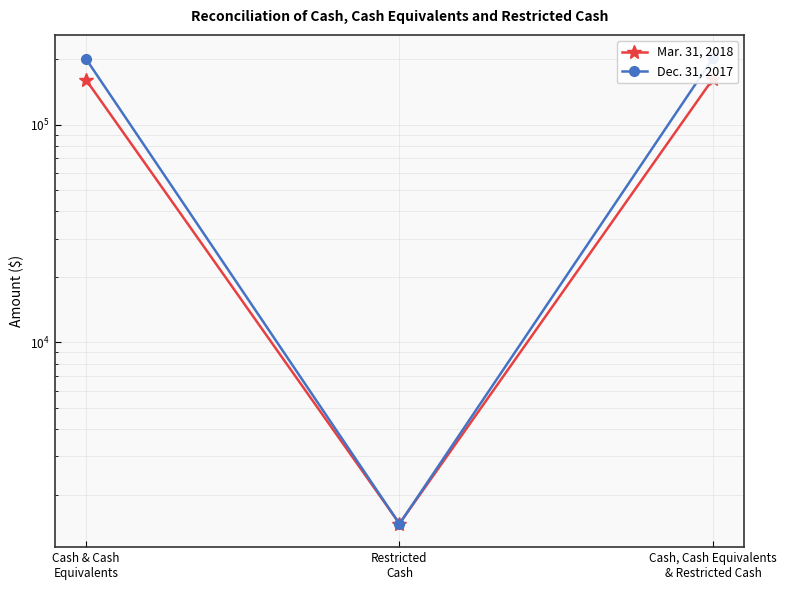

What is the difference between the Dec. 31, 2017 values at Cash, Cash Equivalents
& Restricted Cash and Cash & Cash
Equivalents?

1468